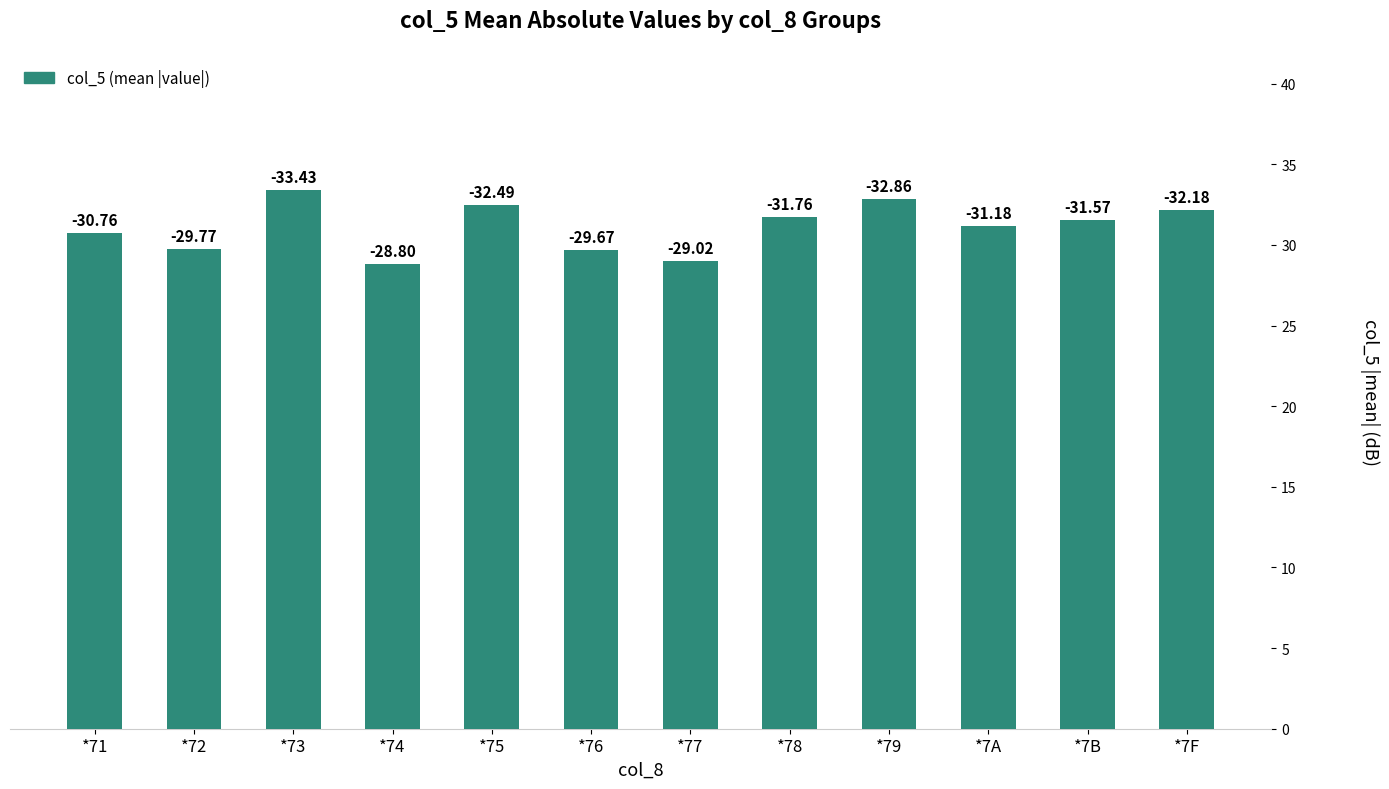

Are the bars horizontal?

No